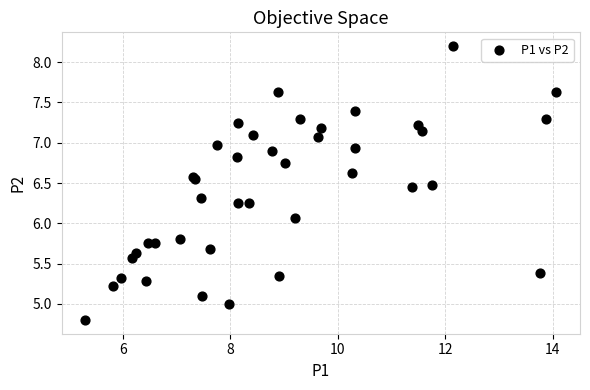

What Y value in the scatter plot is closest to 6?

6.1